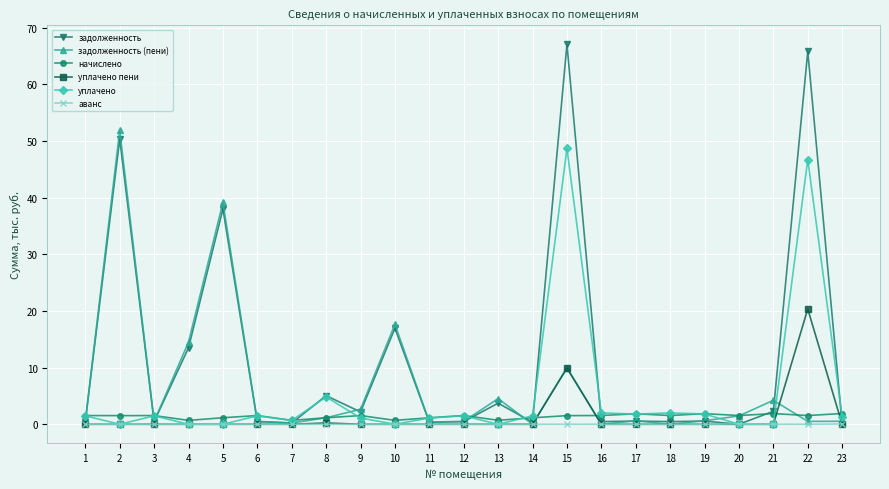

Which series has the largest range (max minus min)?

задолженность